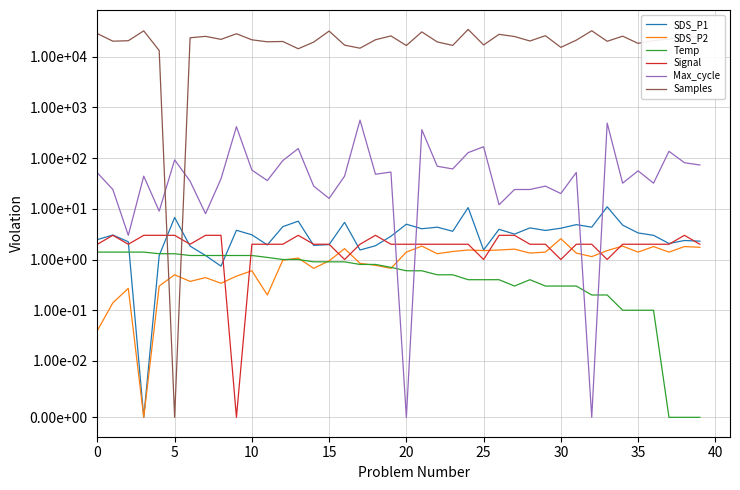

Where is the first local maximum for Temp?

28